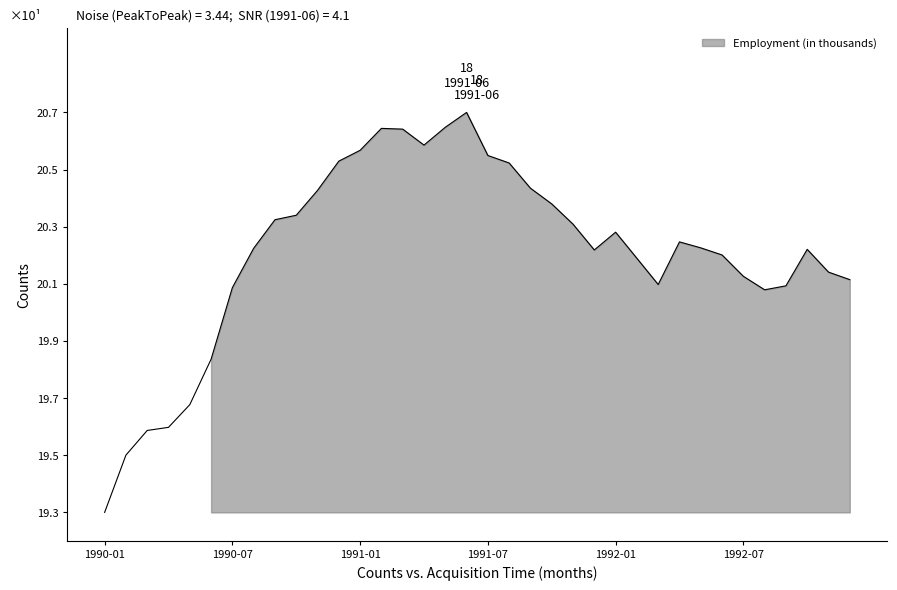

Does the chart display data point markers on the line(s)?

No